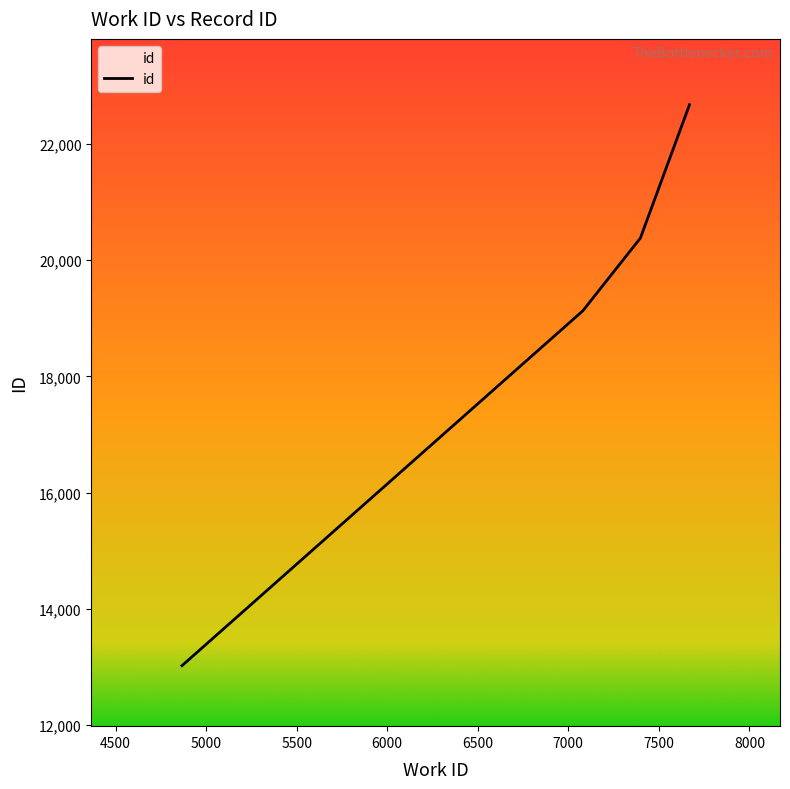

What is the maximum value shown in the chart?

22676